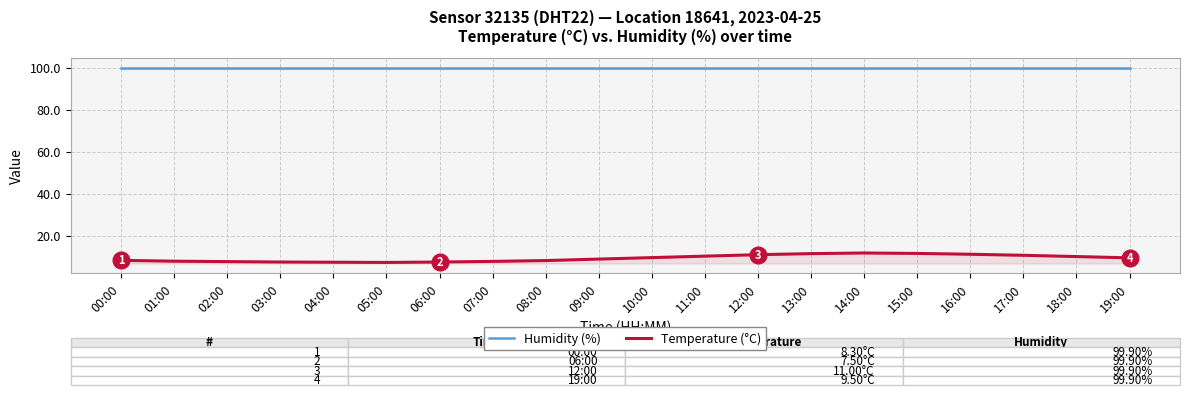

True or false: Humidity (%) and Temperature (°C) cross at least once.

False